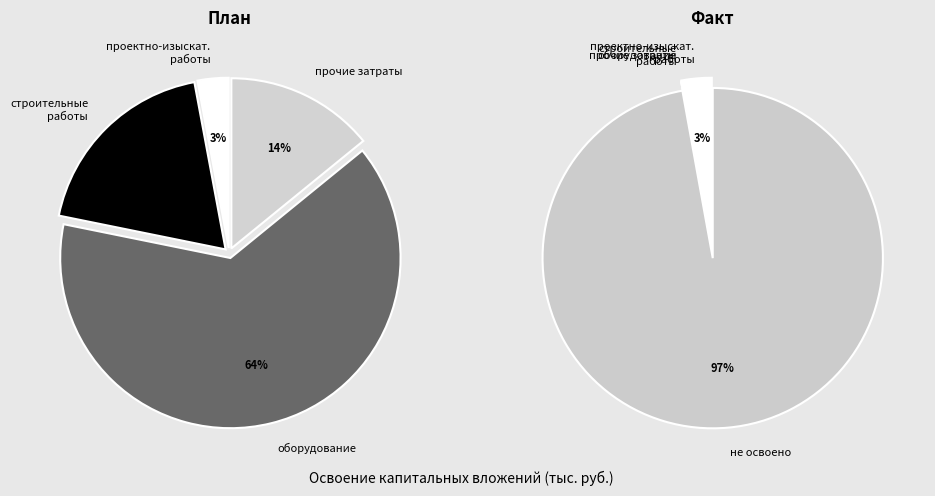

What percentage is the прочие затраты slice, to the nearest percent?

14%